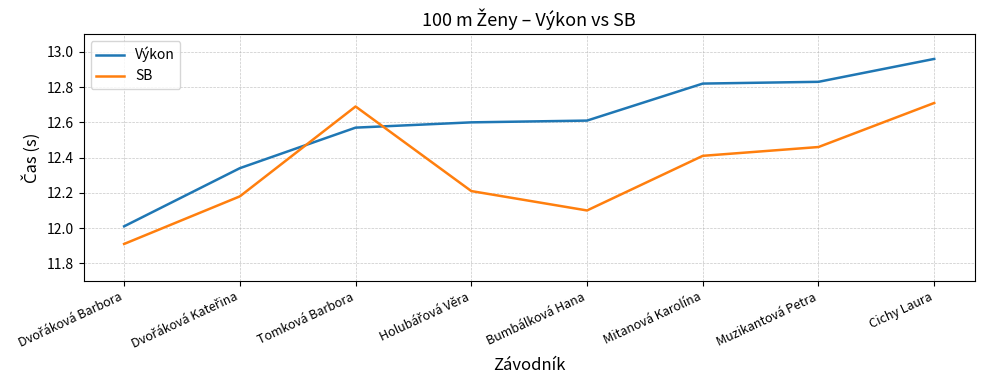

What is the total value across all series at Cichy Laura?

25.7